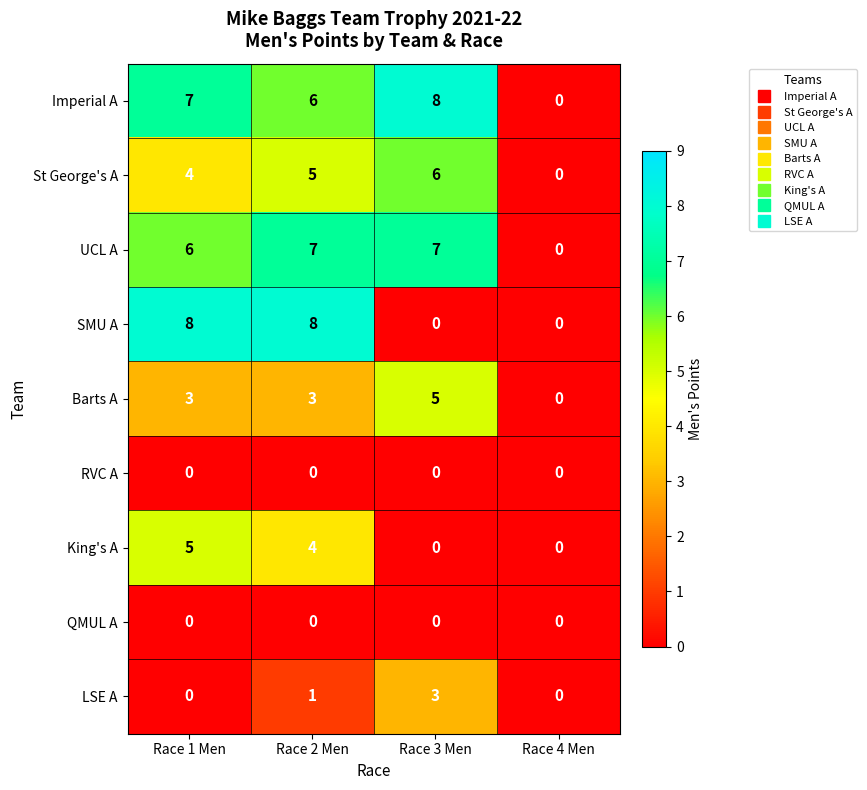

How many Barts A values are between 3 and 5?

3